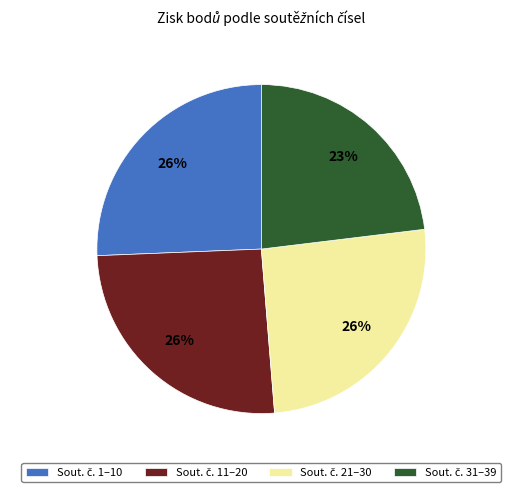

Does any single category account for the majority?

No